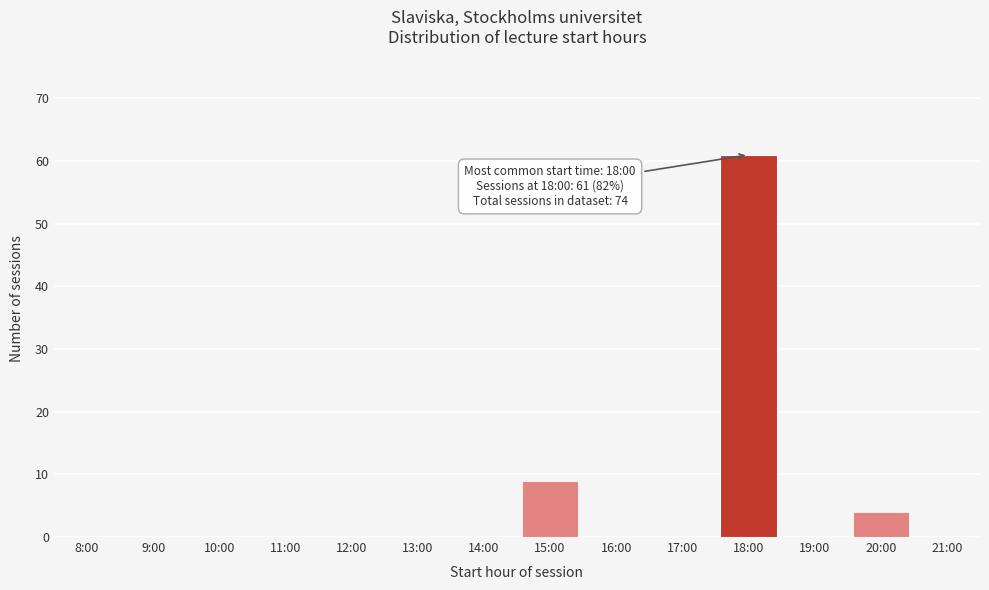

Reading left to right, extract all data points from this chart.

8:00=0	9:00=0	10:00=0	11:00=0	12:00=0	13:00=0	14:00=0	15:00=9	16:00=0	17:00=0	18:00=61	19:00=0	20:00=4	21:00=0